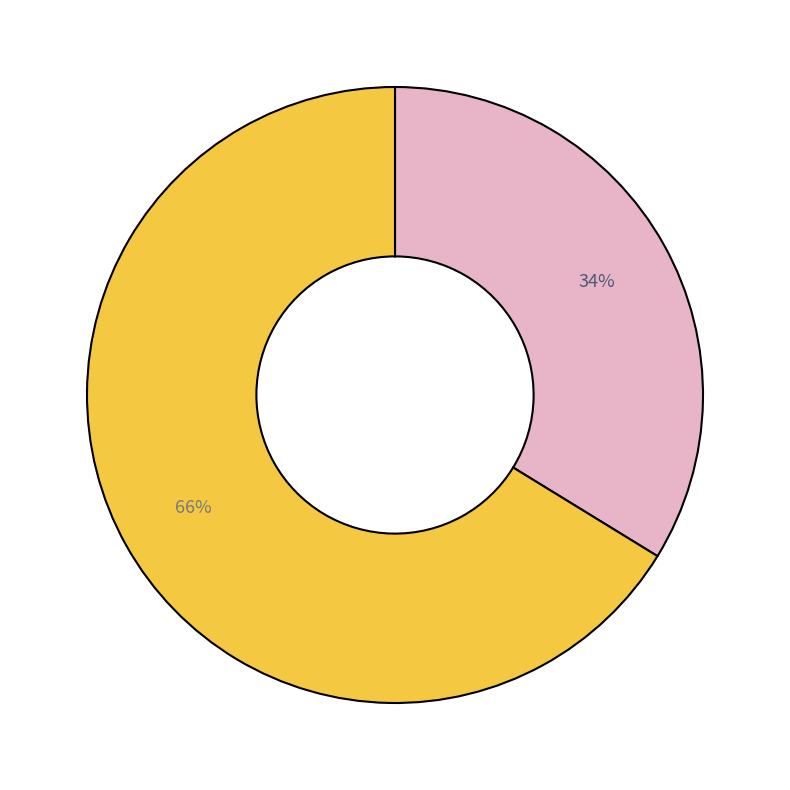

Does any single category account for the majority?

Yes